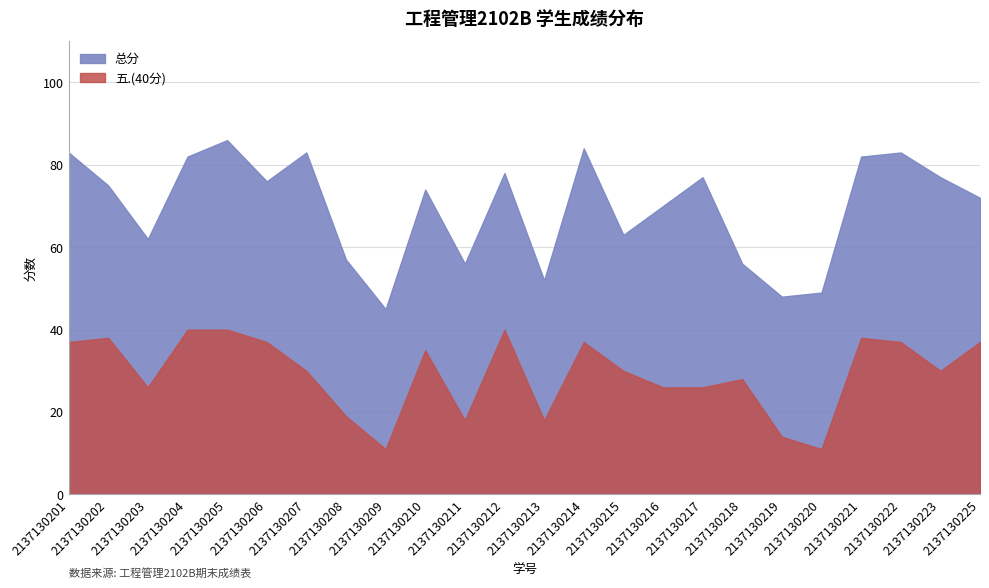

At which category does 五.(40分) reach its first local peak?

2137130202